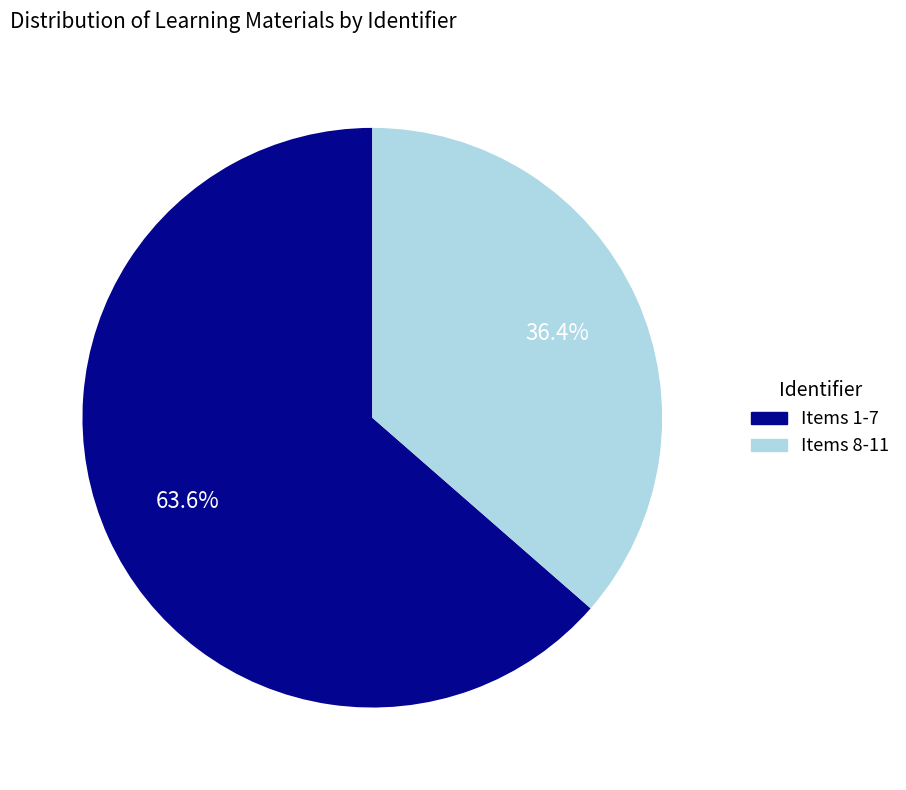

Is there any slice that represents more than half of the pie?

Yes